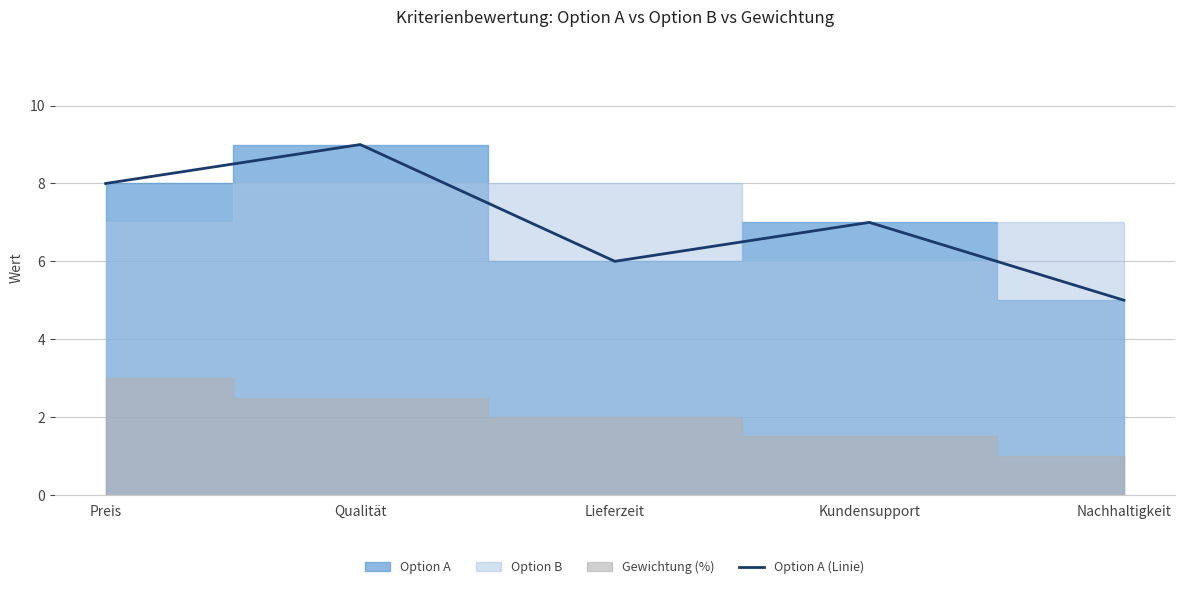

At which label does the data first exceed 7?

Preis